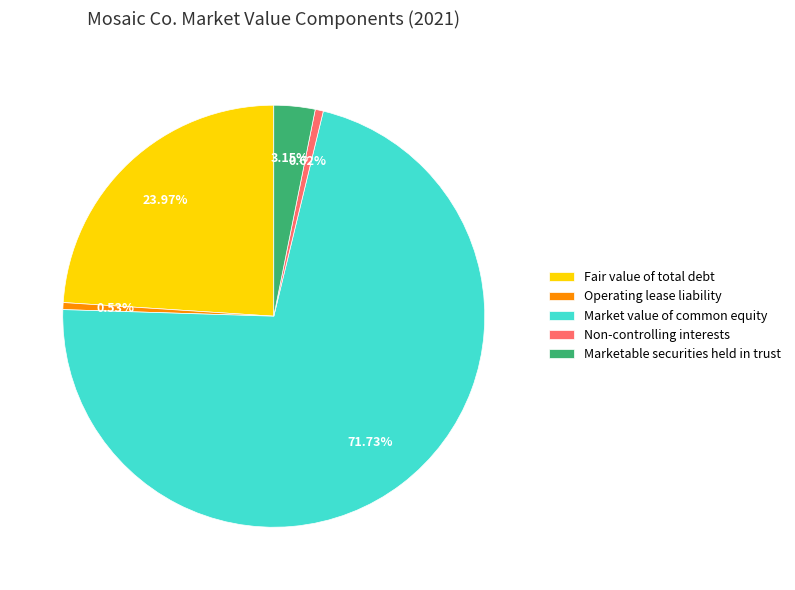

Is the sum of Operating lease liability and Fair value of total debt greater than half?

No